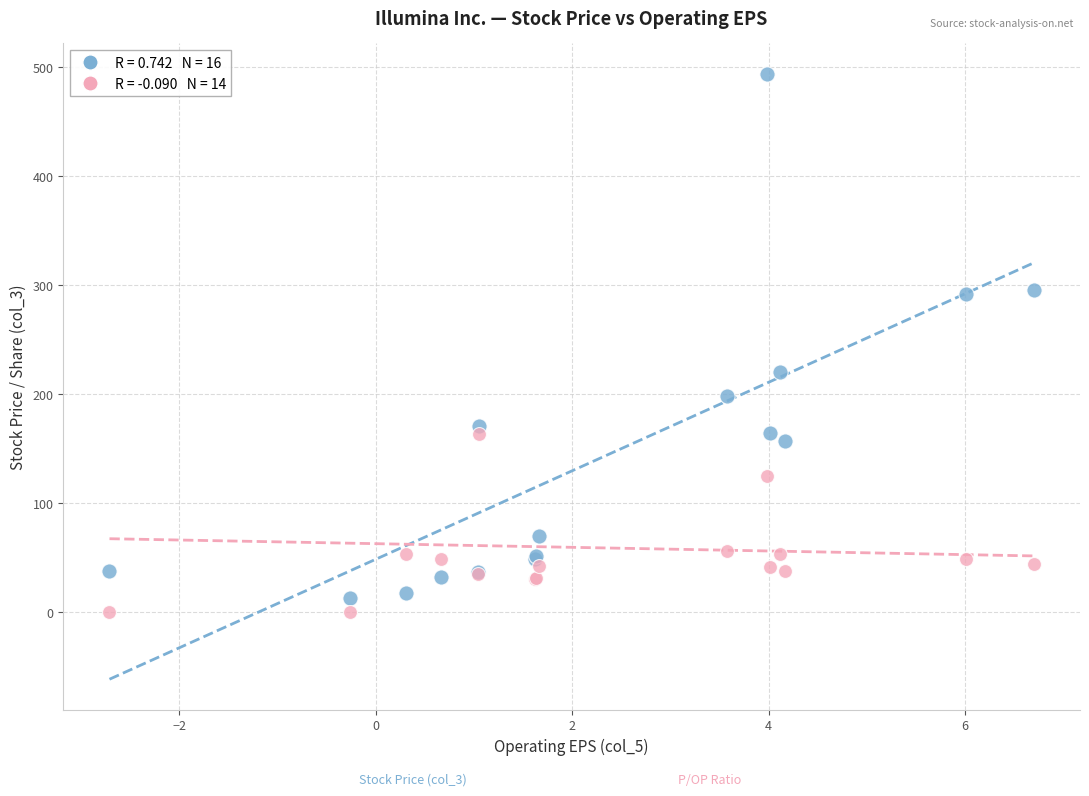

Across all series, what Y value is closest to 247?

220.4